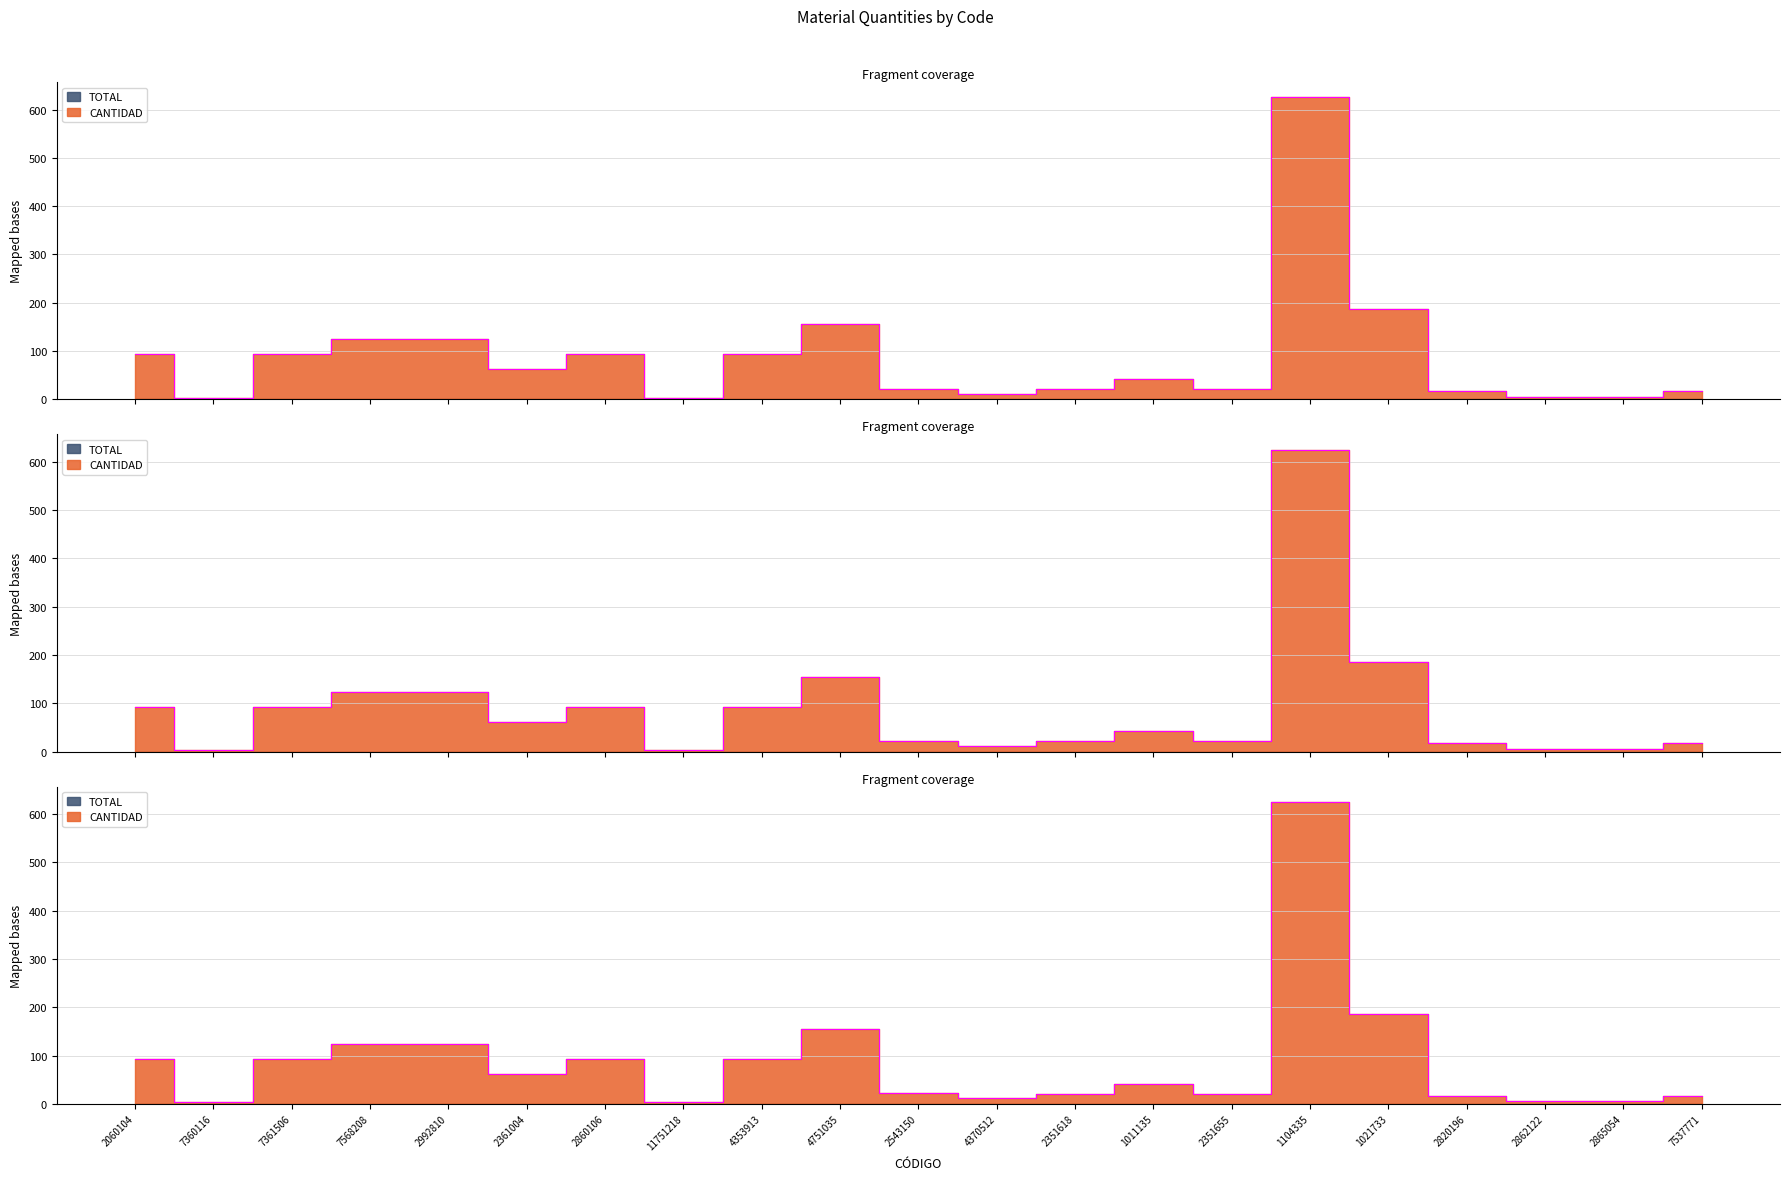

Reading left to right, what are all the values shown in this chart?

2060104=93.0	7360116=3.1	7361506=93.0	7568208=124.0	2992810=124.0	2361004=62.0	2860106=93.0	11751218=3.1	4353913=93.0	4751035=155.0	2543150=22.0	4370512=11.0	2351618=21.0	1011135=42.0	2351655=21.0	1104335=625.5	1021733=186.0	2820196=17.0	2862122=5.0	2865054=5.0	7537771=17.0